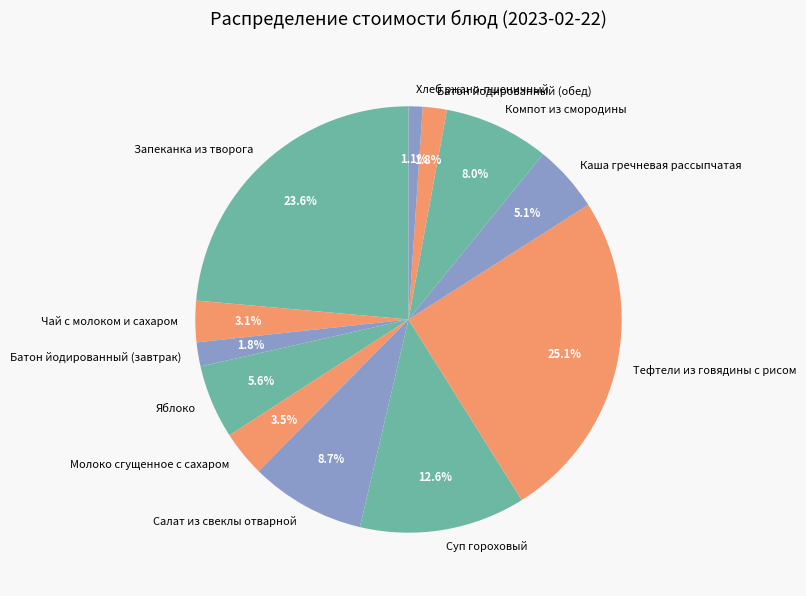

To the nearest percent, what portion does Яблоко represent?

6%